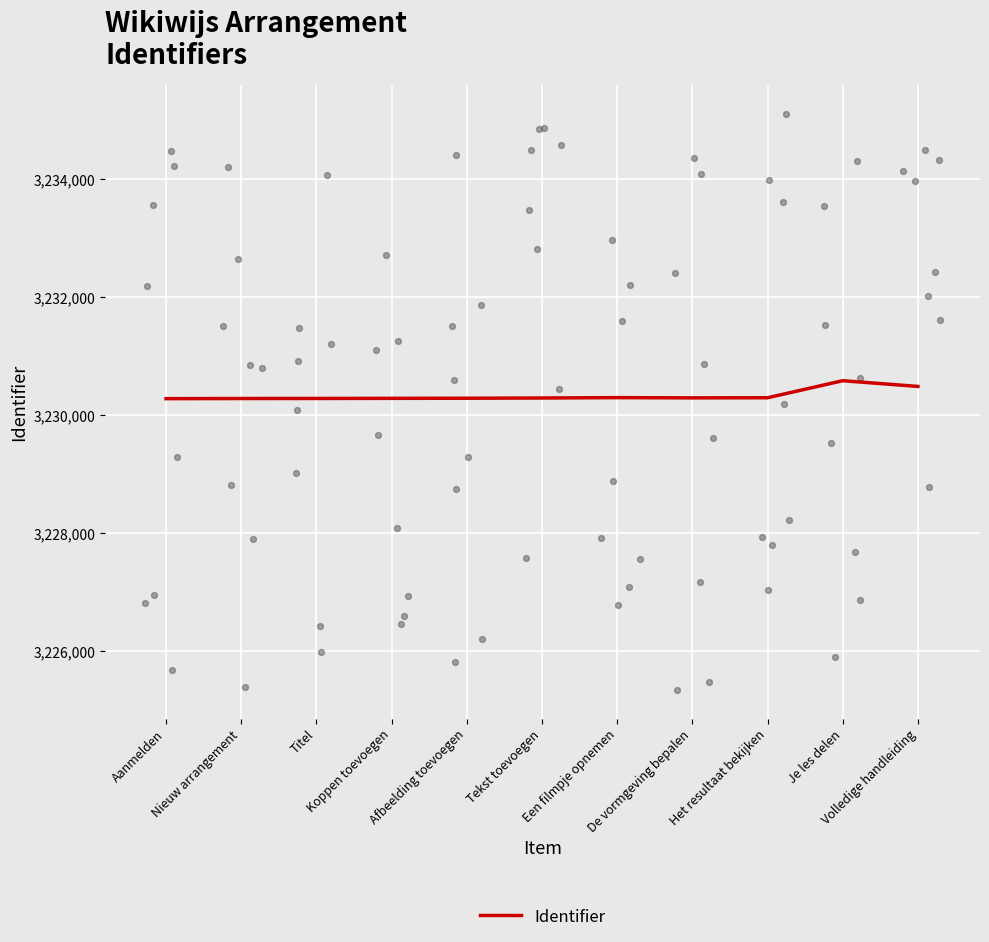

Between Nieuw arrangement and Afbeelding toevoegen, which is larger?

Afbeelding toevoegen